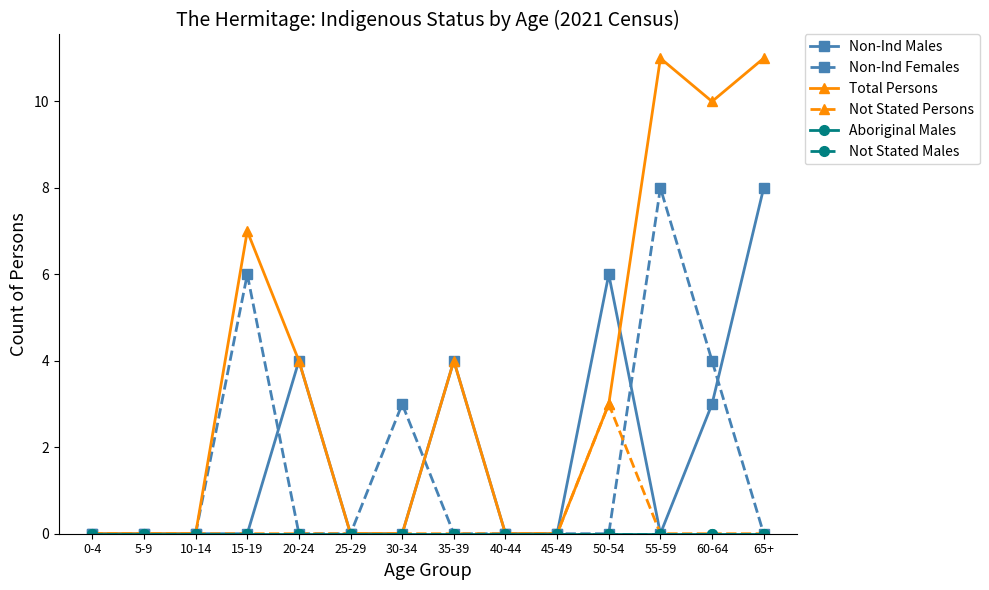

Does the chart have visible grid lines?

No